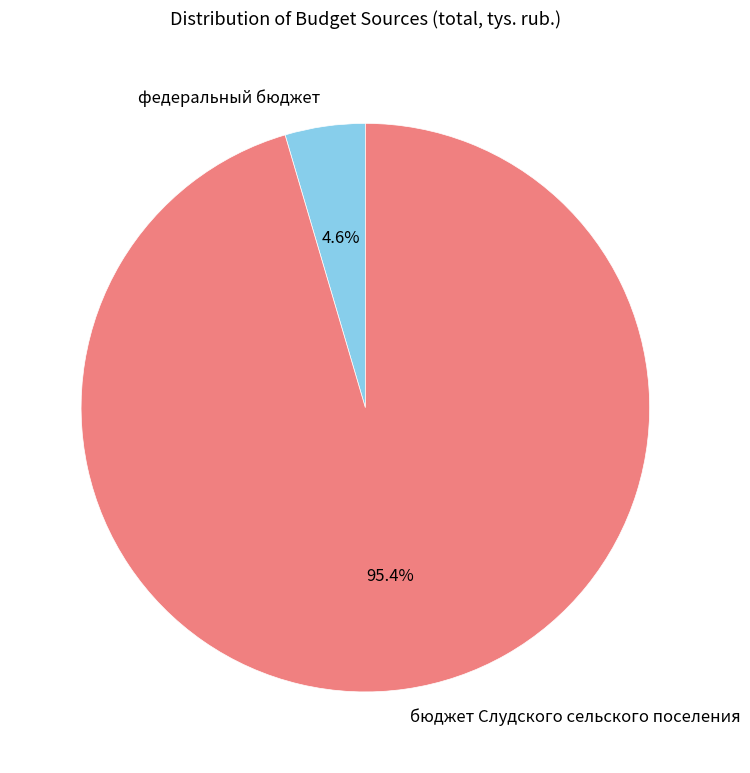

Is it true that бюджет Слудского сельского поселения is 95% of the pie?

True